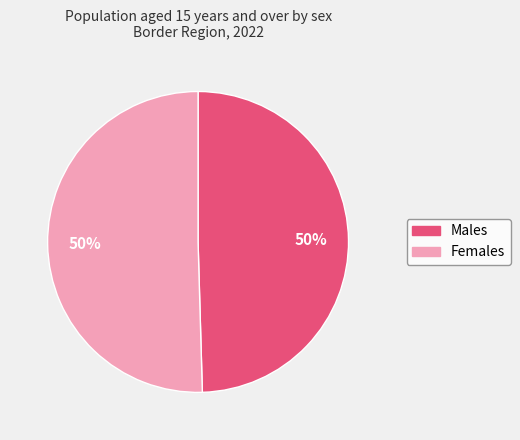

What percentage is the Females slice, to the nearest percent?

50%